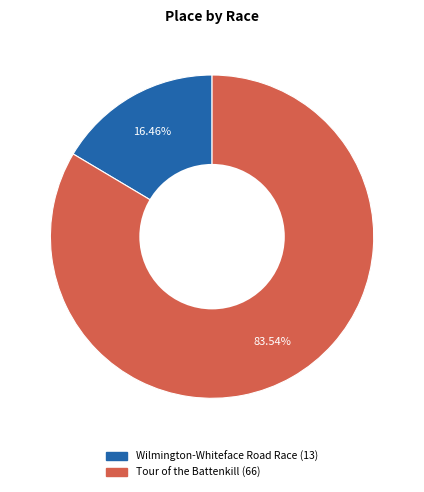

Rank the categories by value from highest to lowest.

Tour of the Battenkill, Wilmington-Whiteface Road Race